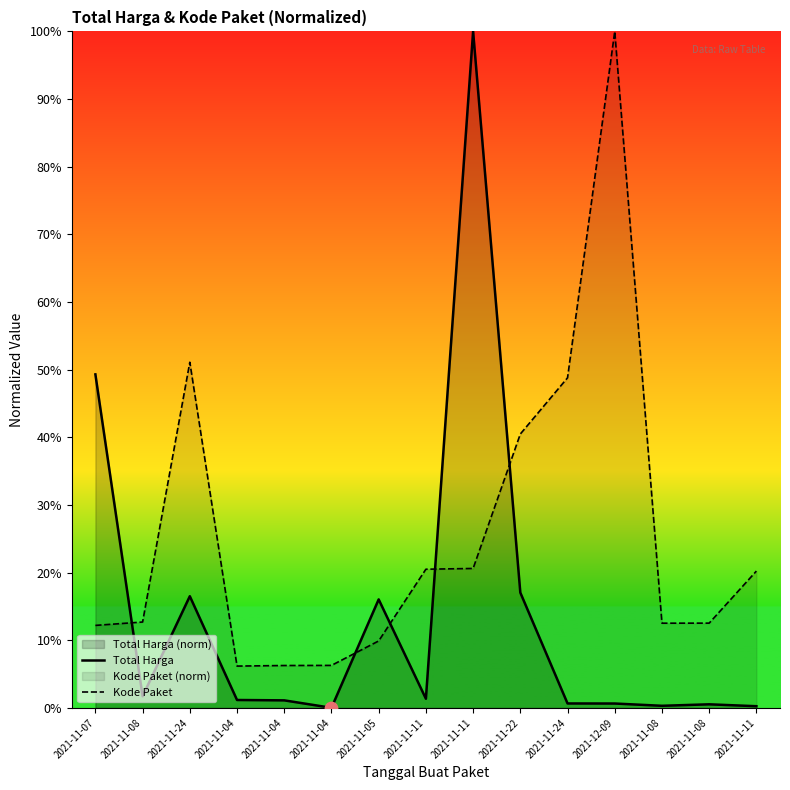

How many lines are shown in the chart?

2